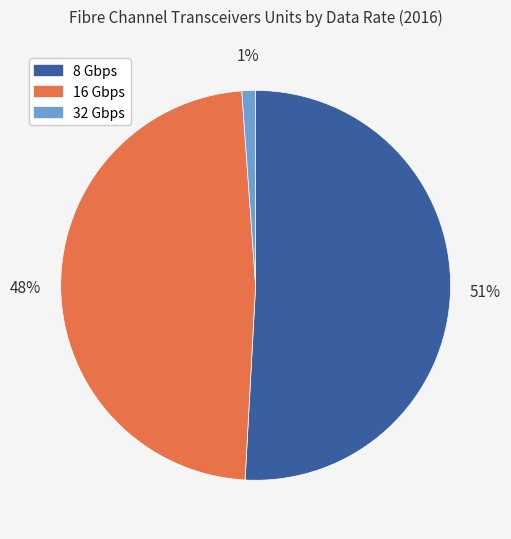

True or false: 8 Gbps accounts for 57% of the total.

False